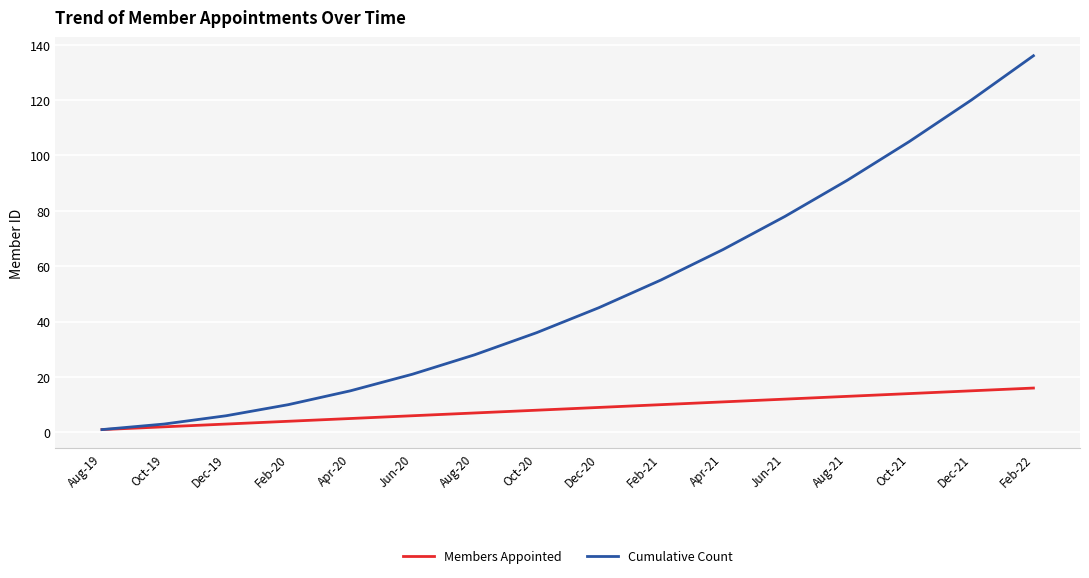

Is this an area chart (filled region under the line)?

No